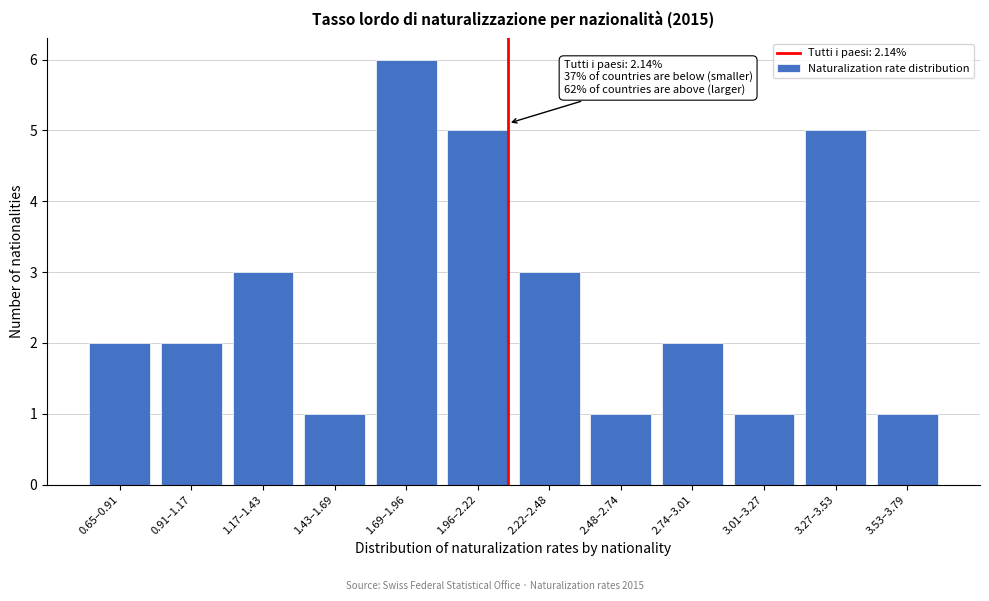

Reading left to right, what are all the values shown in this chart?

0.65–0.91=2	0.91–1.17=2	1.17–1.43=3	1.43–1.69=1	1.69–1.96=6	1.96–2.22=5	2.22–2.48=3	2.48–2.74=1	2.74–3.01=2	3.01–3.27=1	3.27–3.53=5	3.53–3.79=1